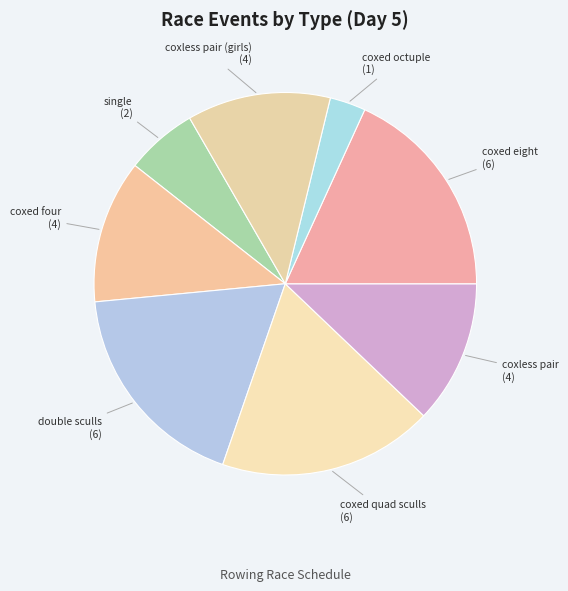

Approximately how many times larger is the value at coxed four compared to coxed octuple?

4.0